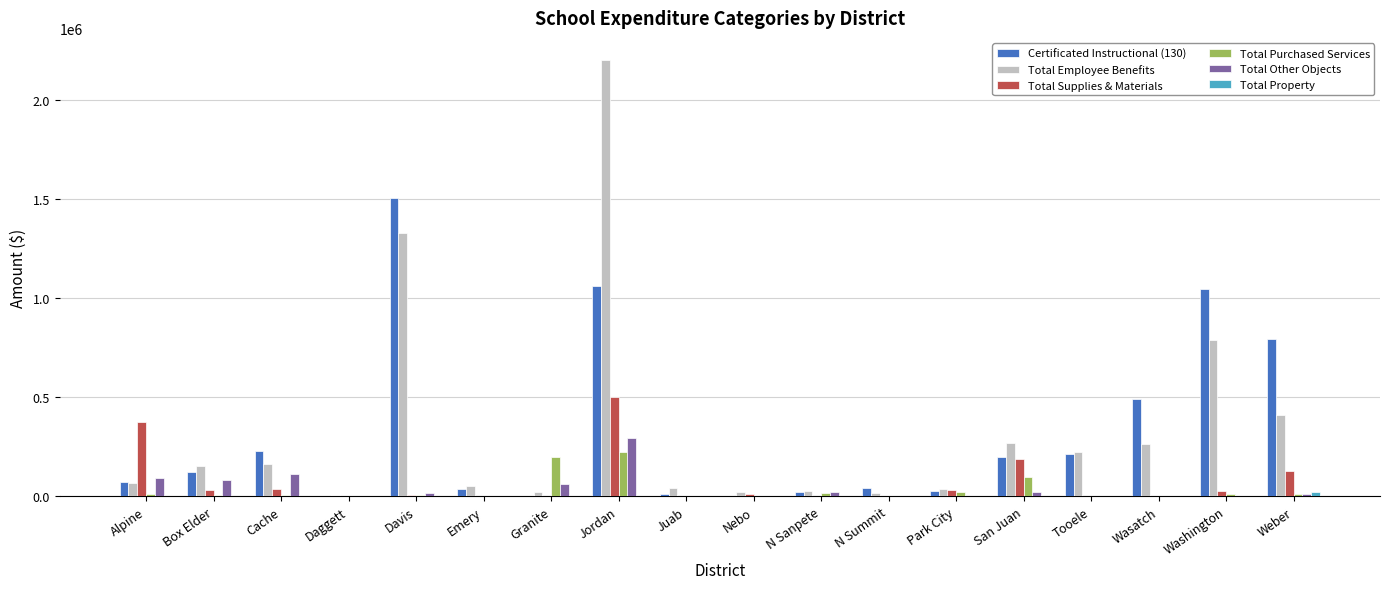

Count the number of categories in the chart.

18